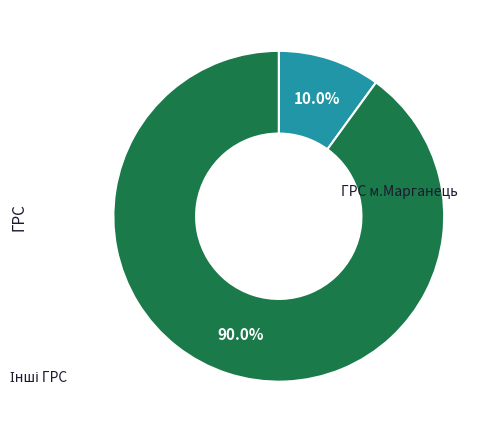

Is there a majority slice in this chart?

Yes